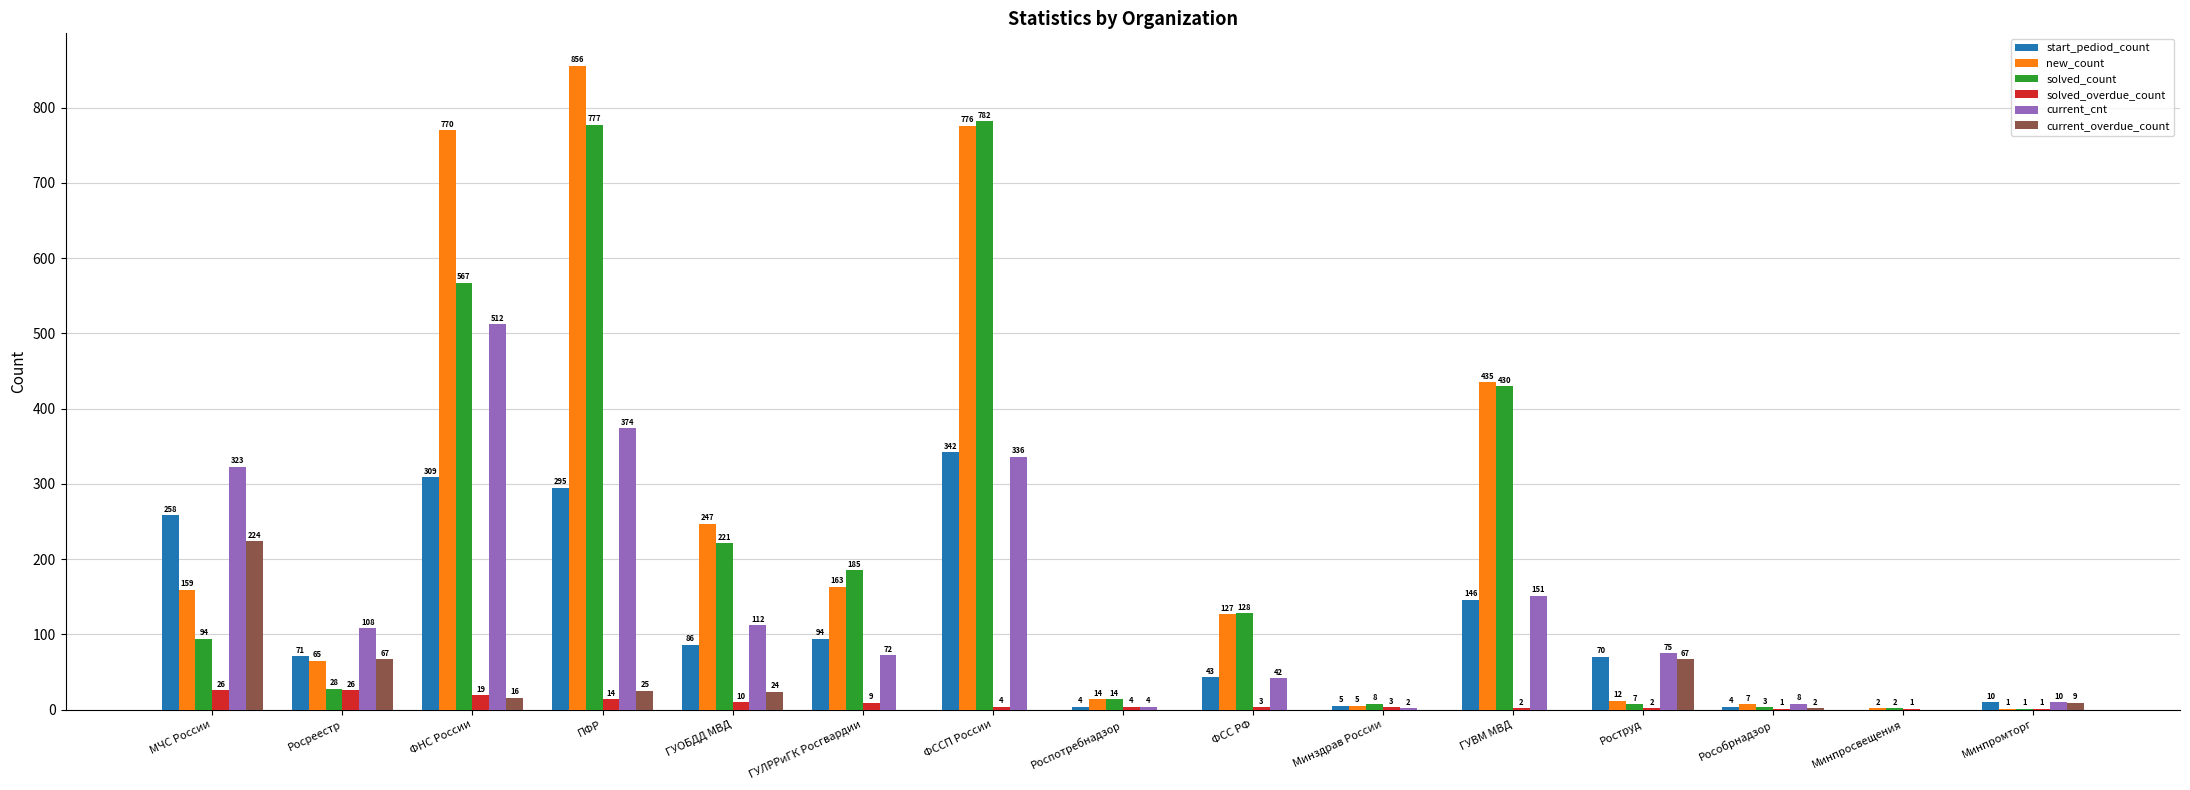

How many distinct data groups are displayed?

6